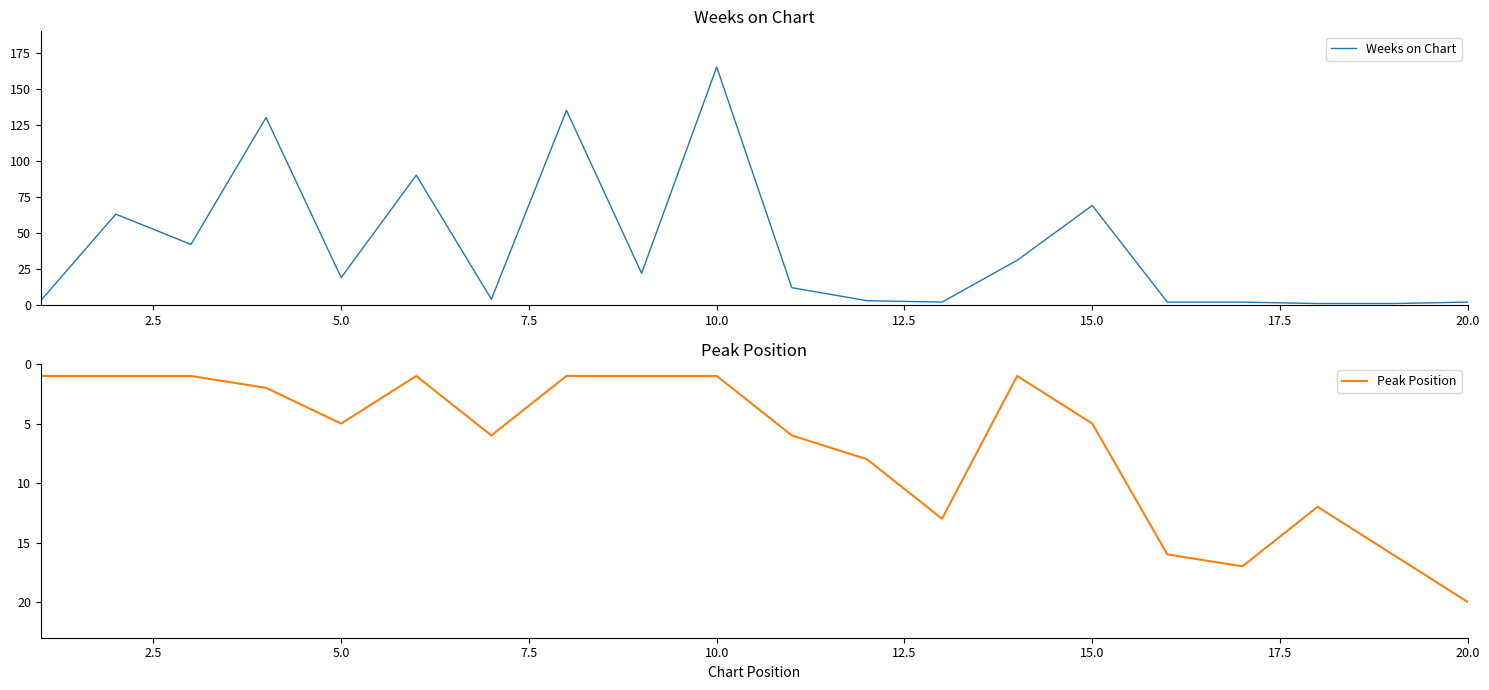

Which series has the widest spread of values?

Weeks on Chart